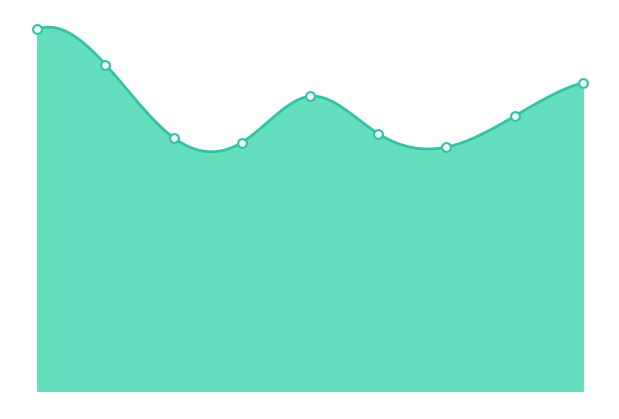

Approximately how many times larger is the value at 4 compared to 3?

1.2